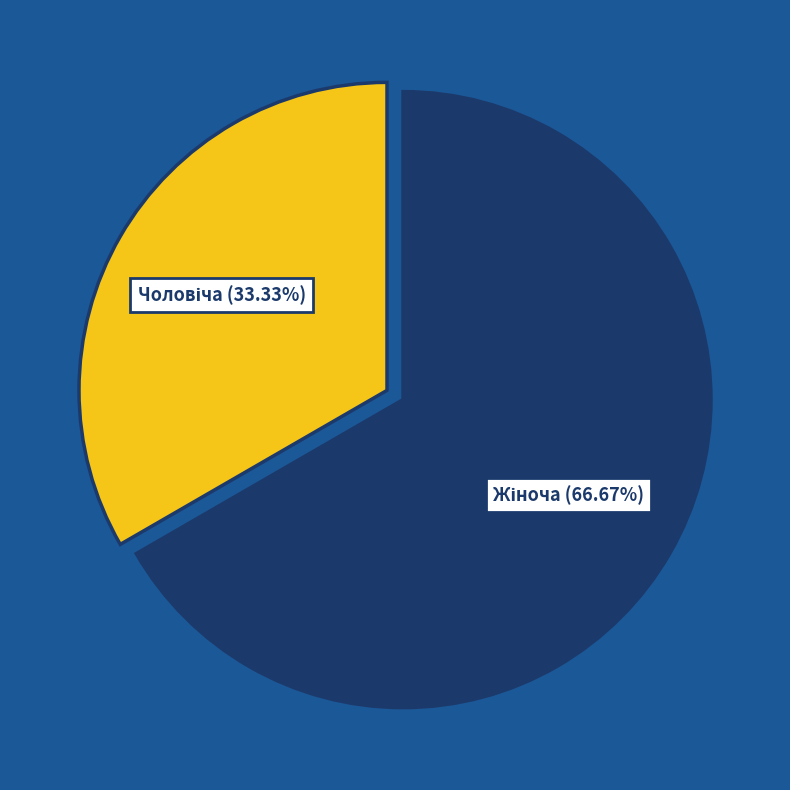

How many slices are in this pie chart?

2